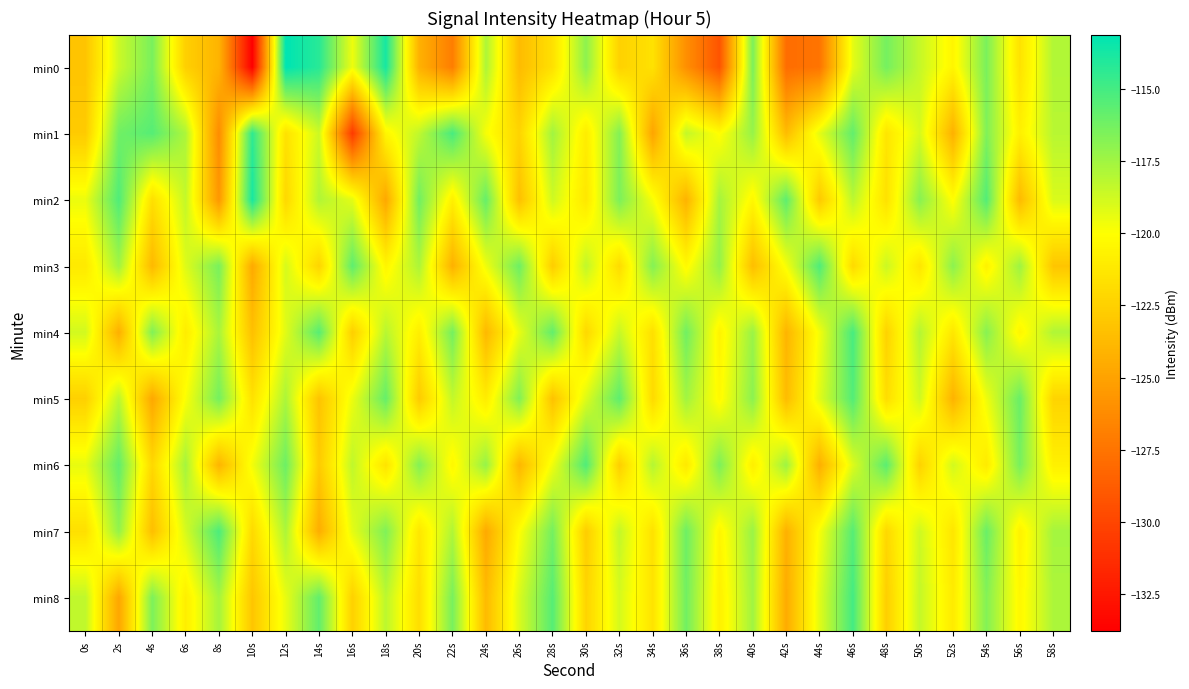

At 48s, list the series in order from smallest to largest.

min8, min4, min7, min5, min2, min1, min3, min0, min6